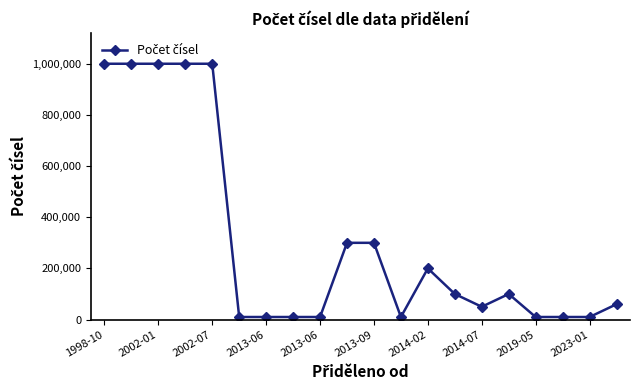

Reading left to right, what are all the values shown in this chart?

1000000	1000000	1000000	1000000	1000000	10000	10000	10000	10000	300000	300000	10000	200000	100000	50000	100000	10000	10000	10000	60000